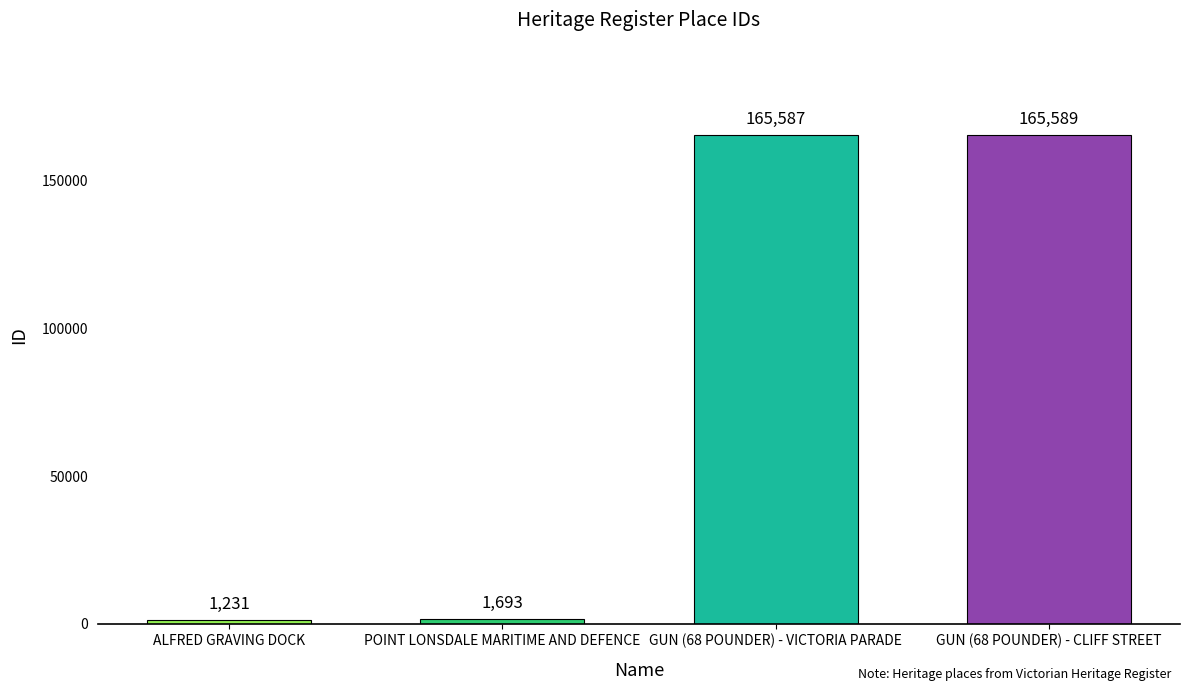

What value does the data have at GUN (68 POUNDER) - VICTORIA PARADE, to the nearest 100?

165600